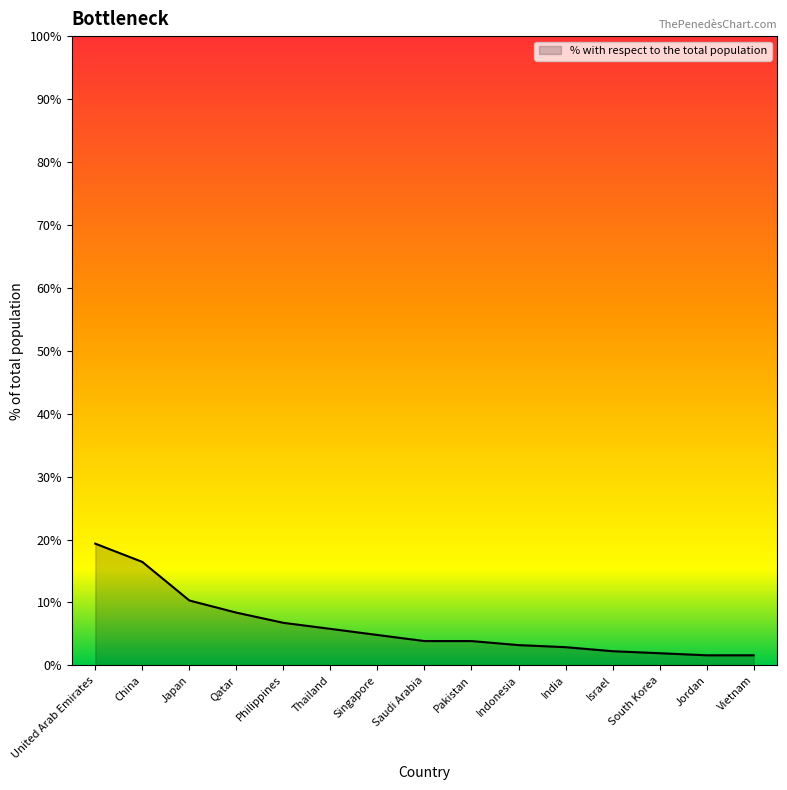

What is the greatest value displayed?

19.4